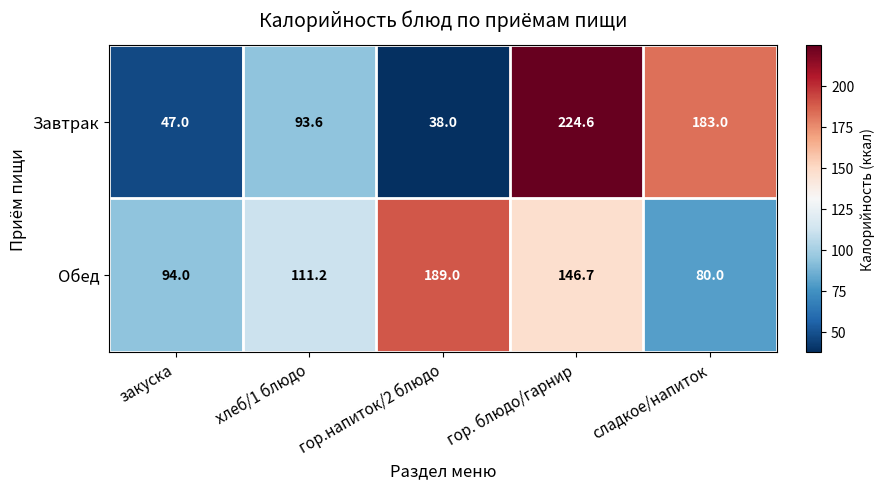

Rank the series by their average value, from lowest to highest.

Завтрак, Обед